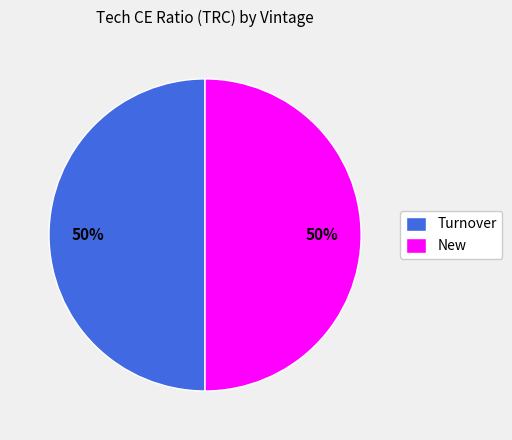

Combined, do Turnover and New account for over 50%?

Yes